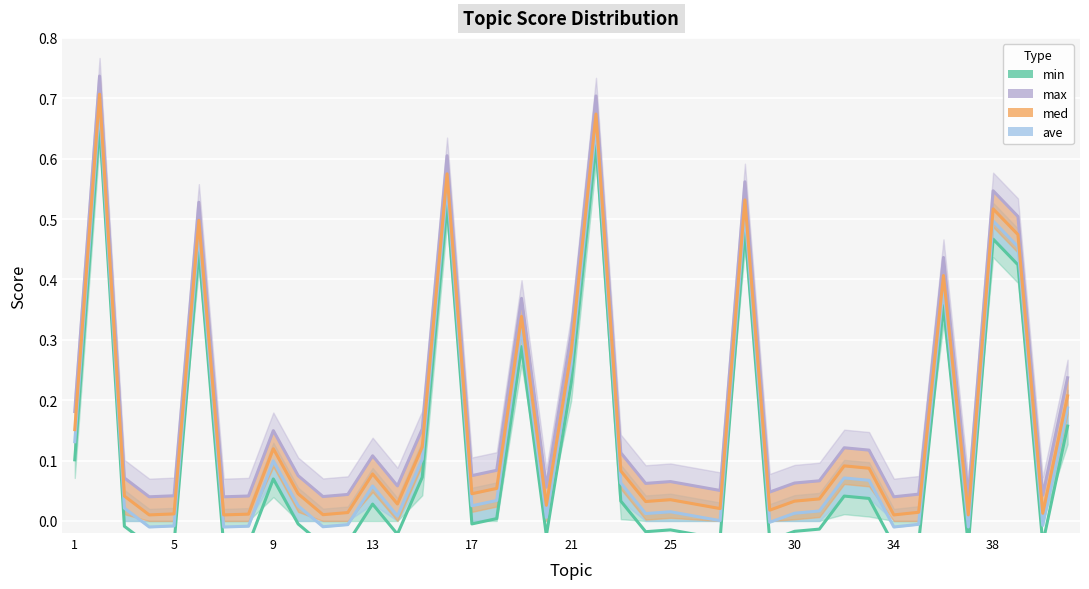

How many negative values does the ave series have?

11